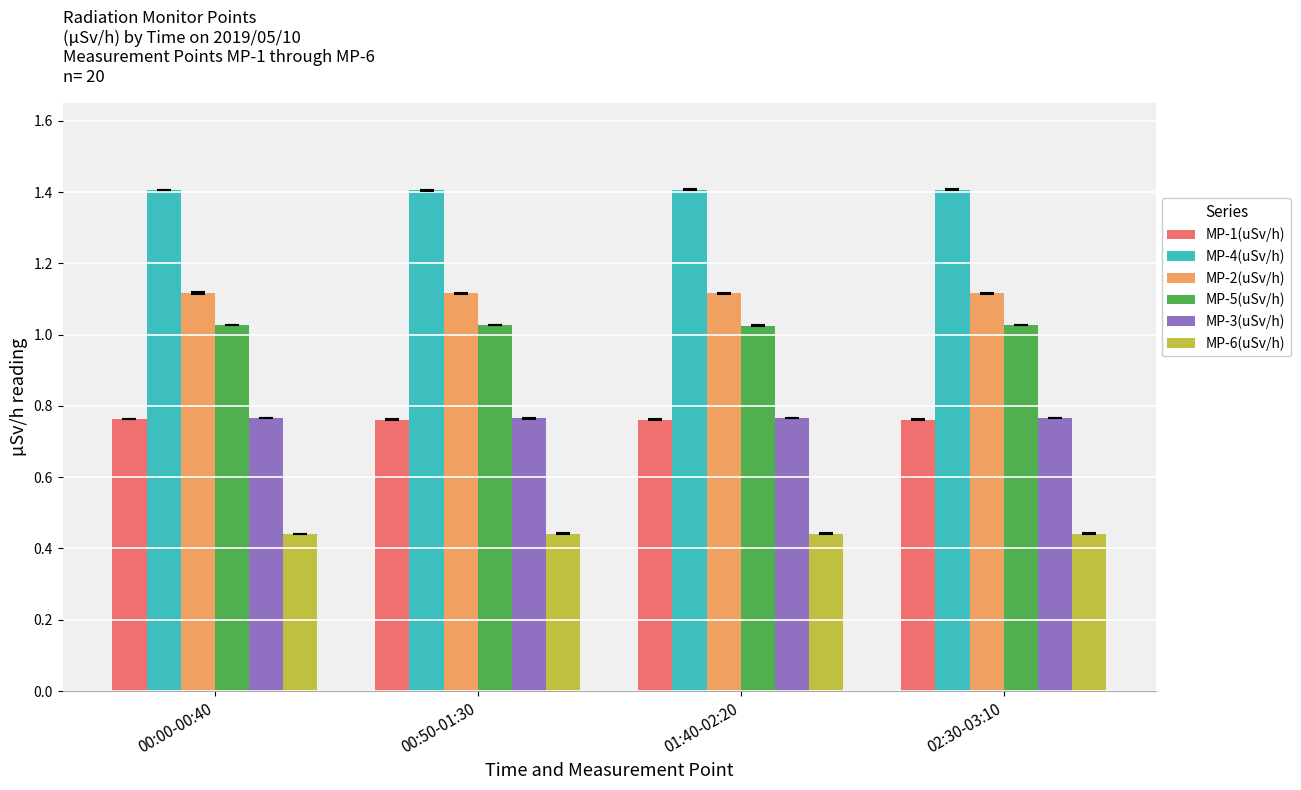

At how many categories does at least one series exceed 0?

4